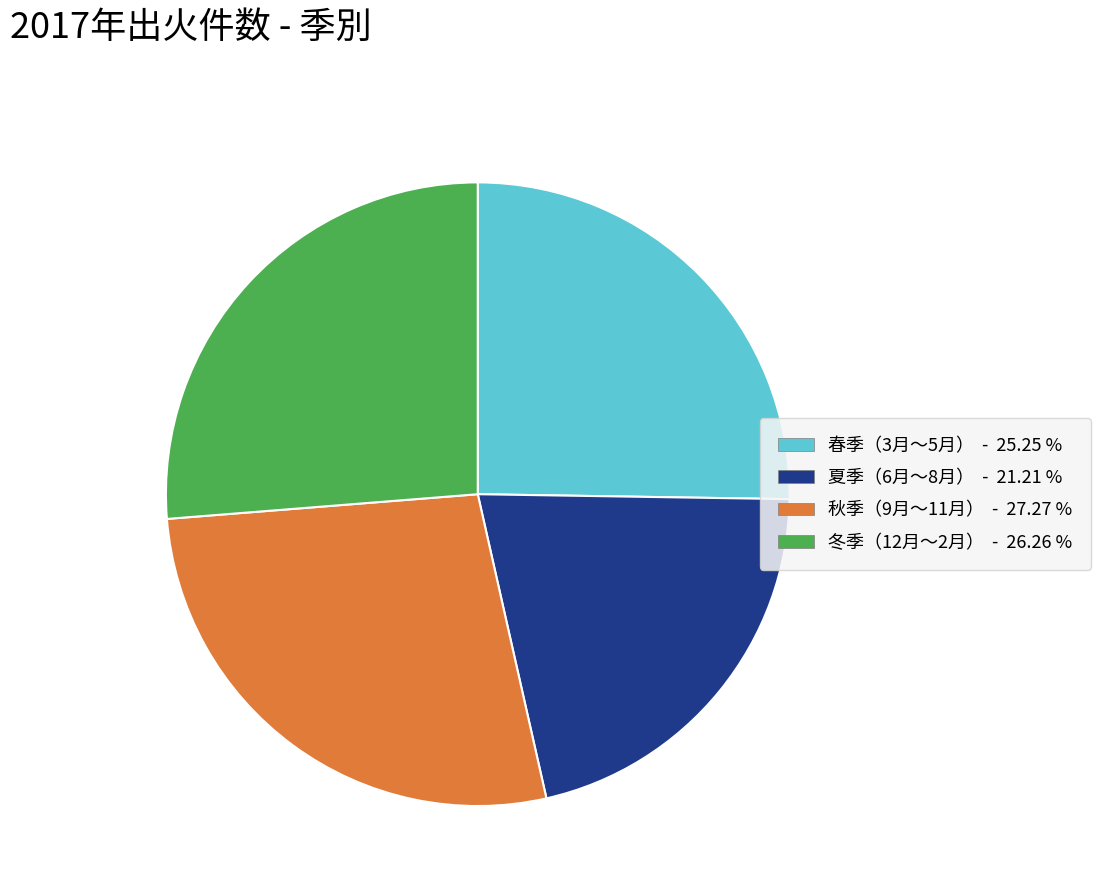

Count the number of slices in the pie.

4